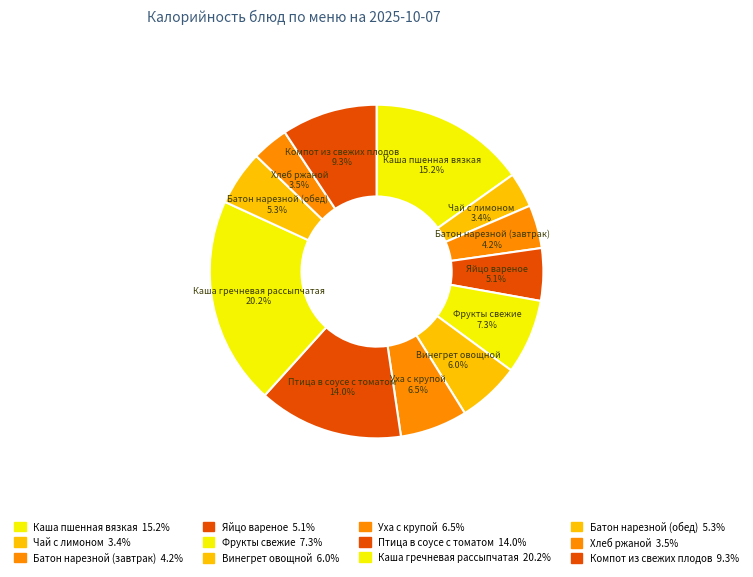

How many segments does this pie chart have?

12